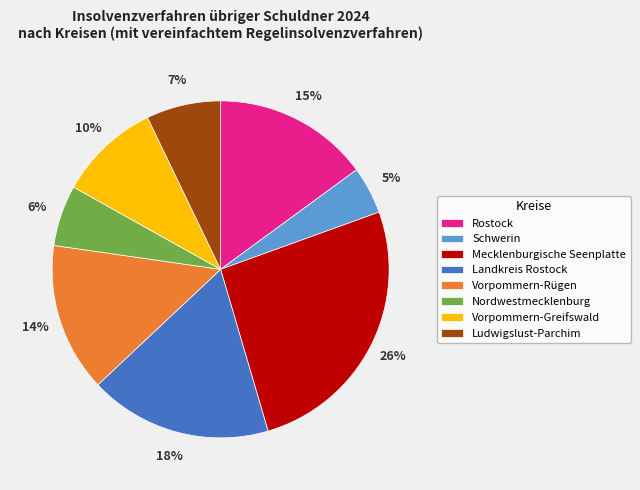

What percentage is the Vorpommern-Greifswald slice, to the nearest percent?

10%